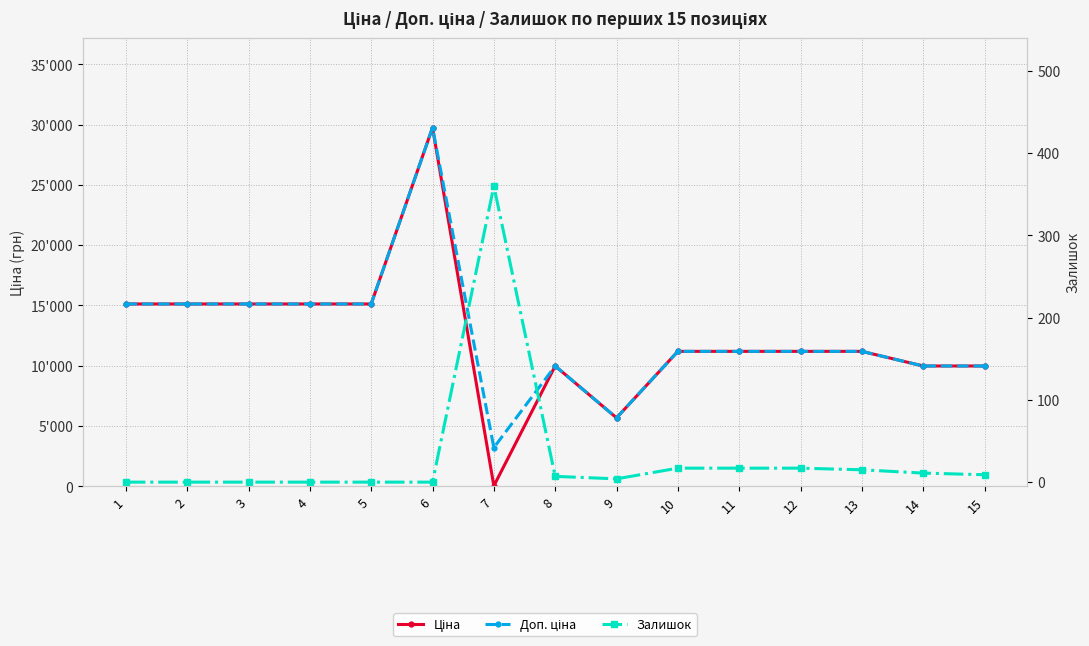

Rank the categories by Доп. ціна value from highest to lowest.

6, 1, 2, 3, 4, 5, 10, 11, 12, 13, 8, 14, 15, 9, 7